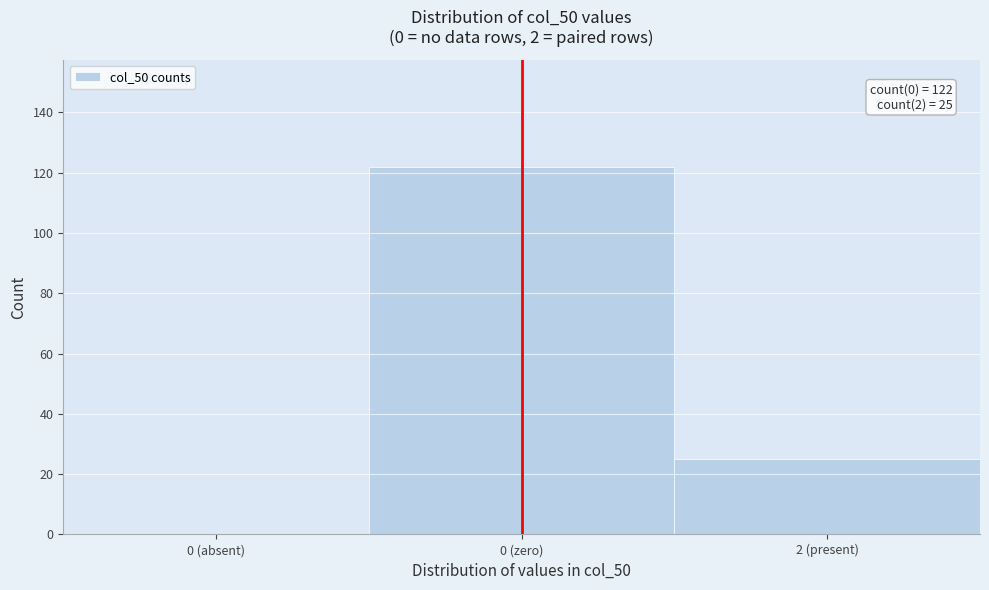

Reading left to right, what are all the values shown in this chart?

0 (absent)=0	0 (zero)=122	2 (present)=25